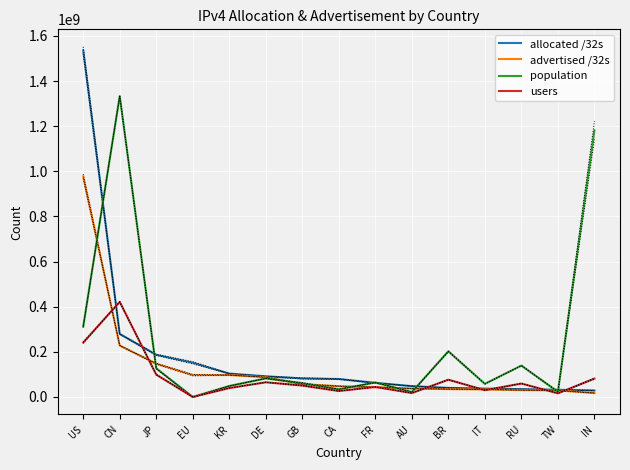

True or false: population and users intersect in this chart.

False